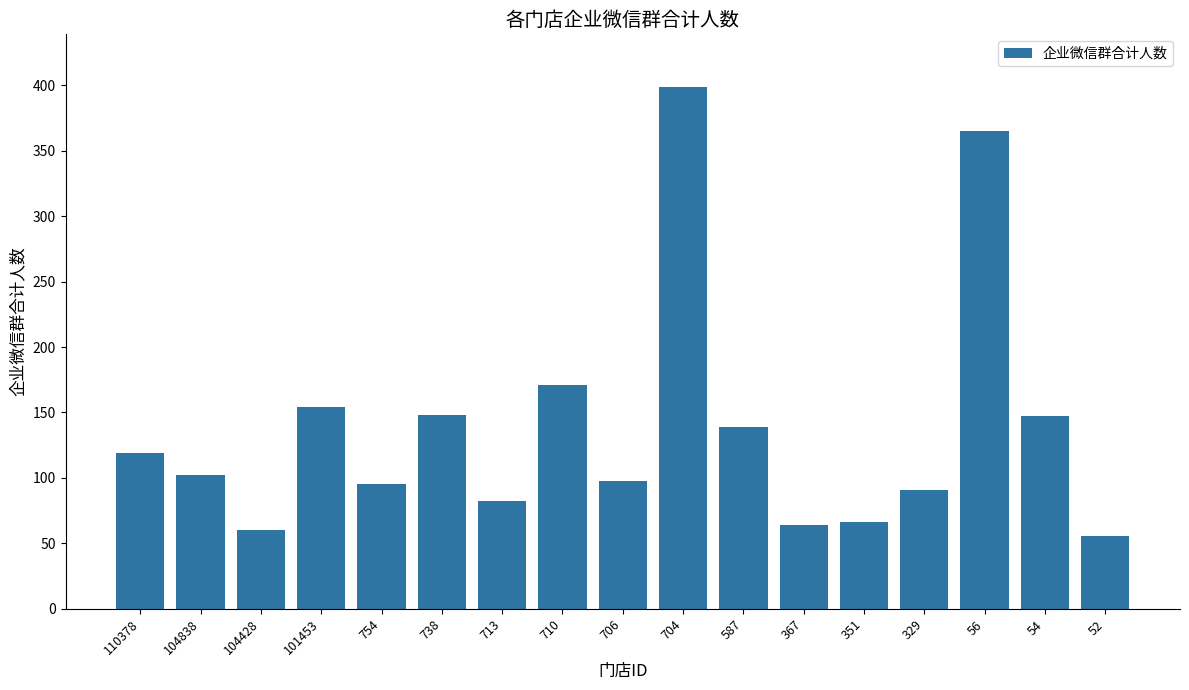

Where does the data first go above 102?

110378